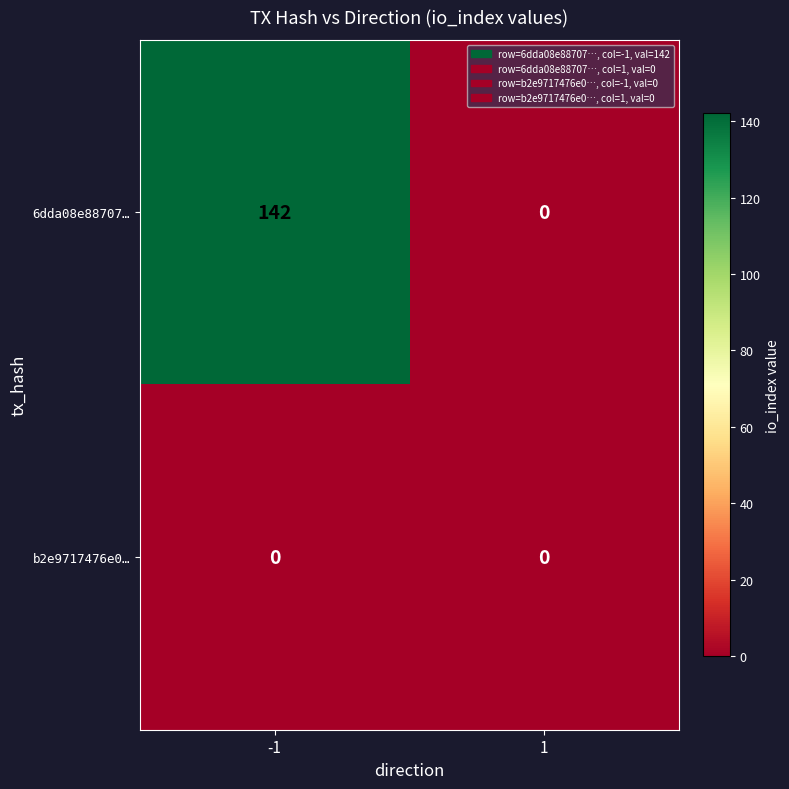

Which series has the largest total across all categories?

6dda08e88707…